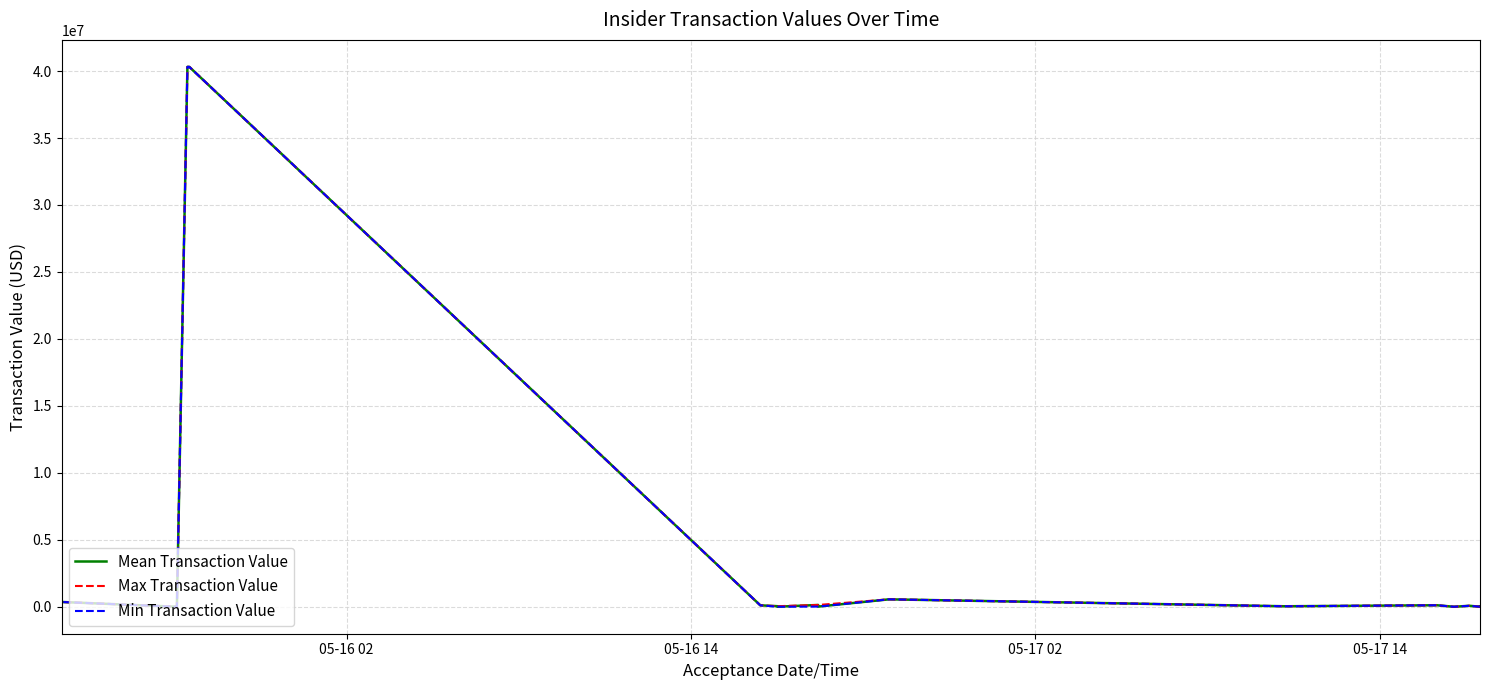

Which category has the lowest value in the Max Transaction Value series?

05-16 14